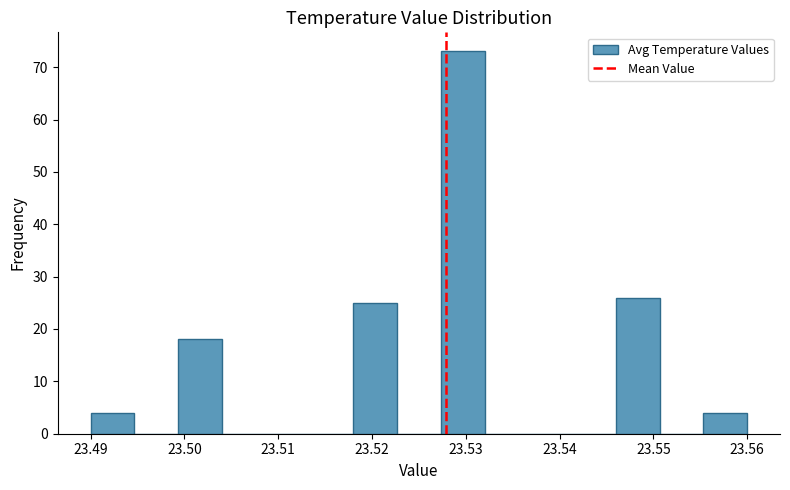

Reading left to right, list every bar in this chart as the range it spans on the x-axis followed by its height. Neither the bar edges nor the heights are printed on the chart, so give them approximately, as read against the axes.

23.490 to 23.495: 4
23.495 to 23.499: 0
23.499 to 23.504: 18
23.504 to 23.509: 0
23.509 to 23.513: 0
23.513 to 23.518: 0
23.518 to 23.523: 25
23.523 to 23.527: 0
23.527 to 23.532: 73
23.532 to 23.537: 0
23.537 to 23.541: 0
23.541 to 23.546: 0
23.546 to 23.551: 26
23.551 to 23.555: 0
23.555 to 23.560: 4